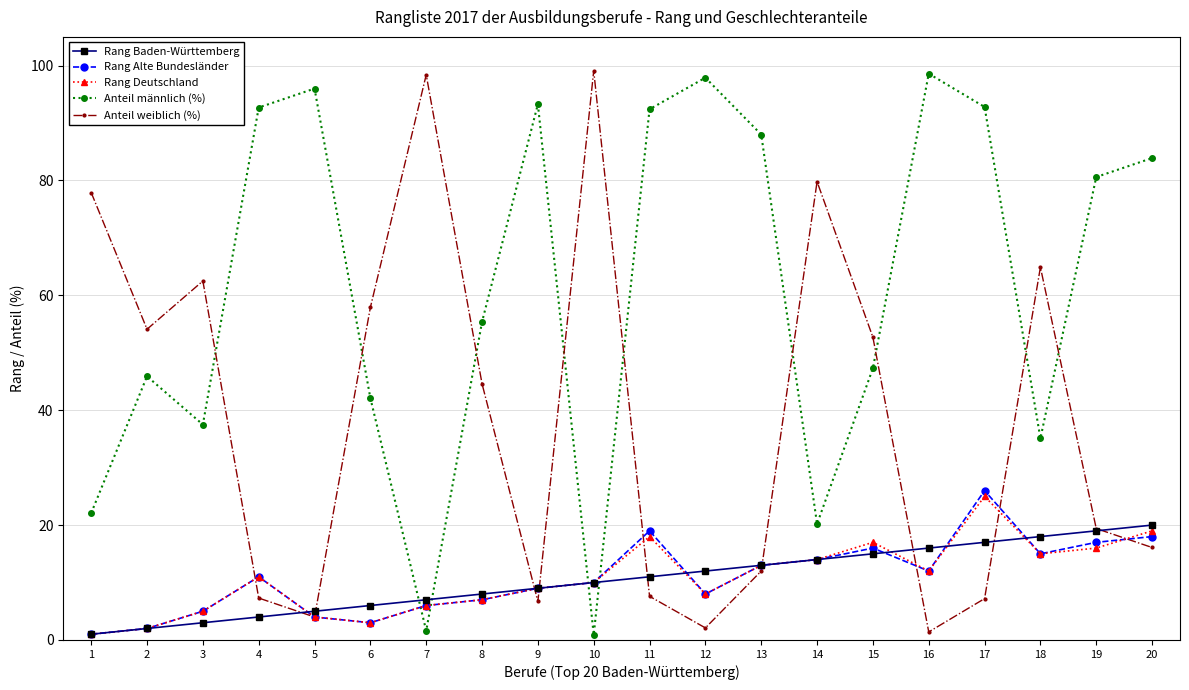

True or false: Rang Alte Bundesländer has more than 1 interior local peaks.

True